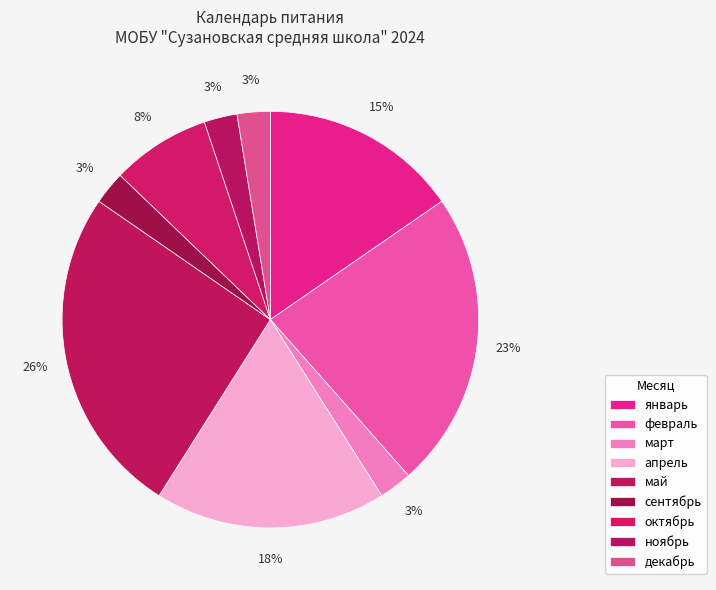

True or false: февраль accounts for 14% of the total.

False